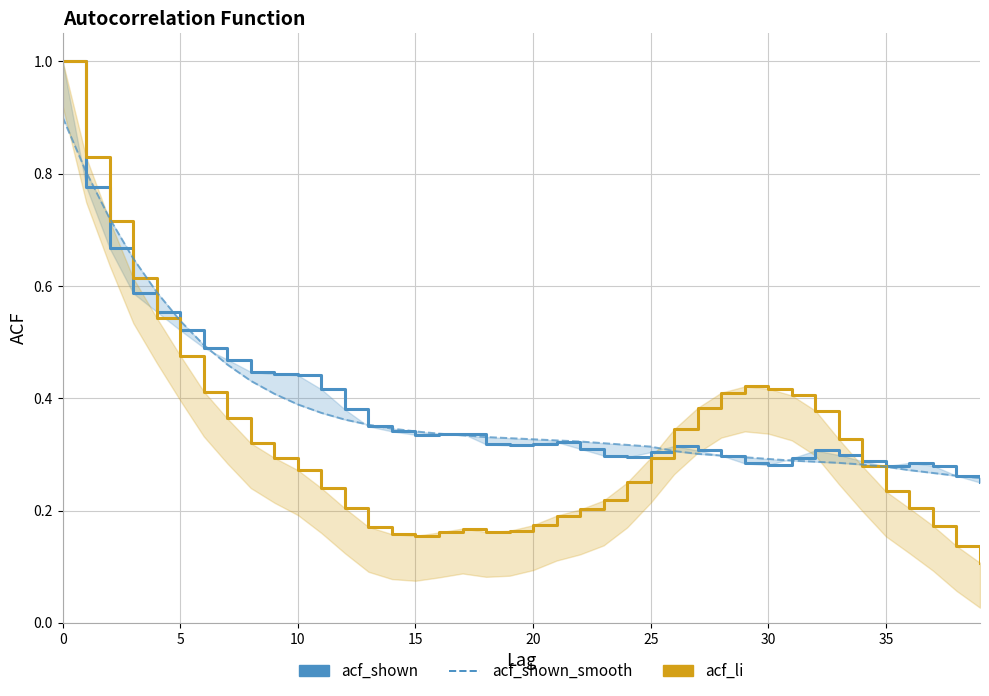

The acf_shown_smooth series shows 0.4 at 13. True or false?

True